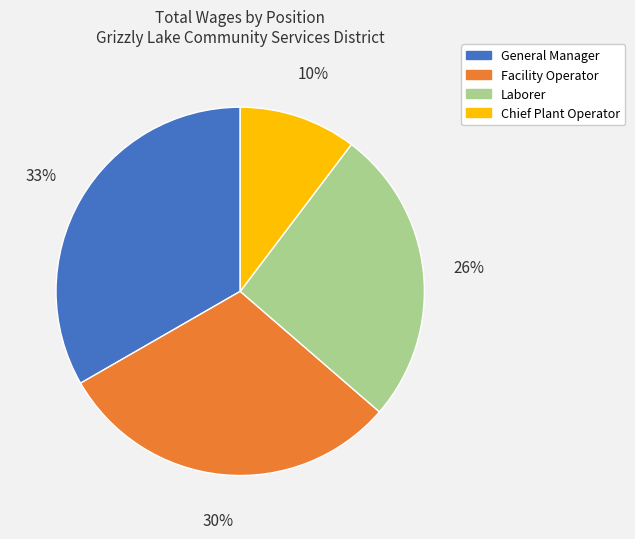

To the nearest percent, what is the difference between the largest and smallest slice percentages?

23%